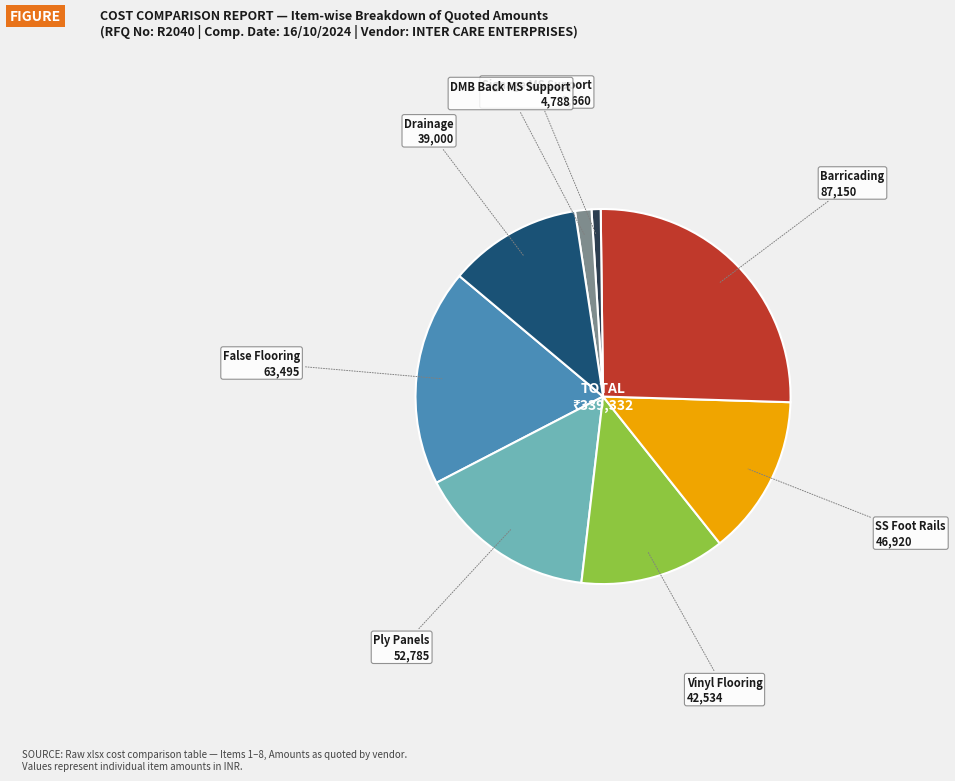

Do Ply Panels and SS Foot Rails together represent more than half of the pie?

No